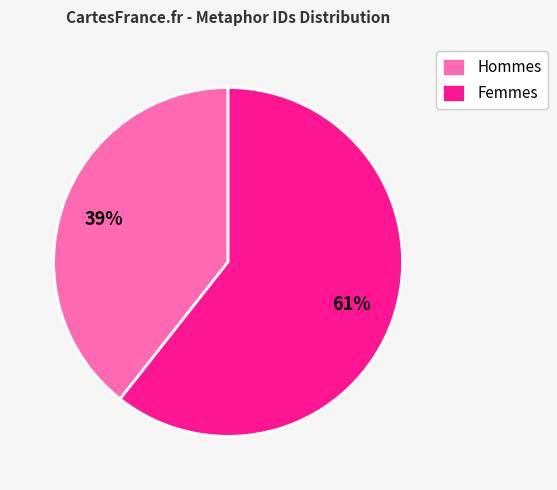

Approximately how many times larger is the value at Hommes compared to Femmes?

0.6